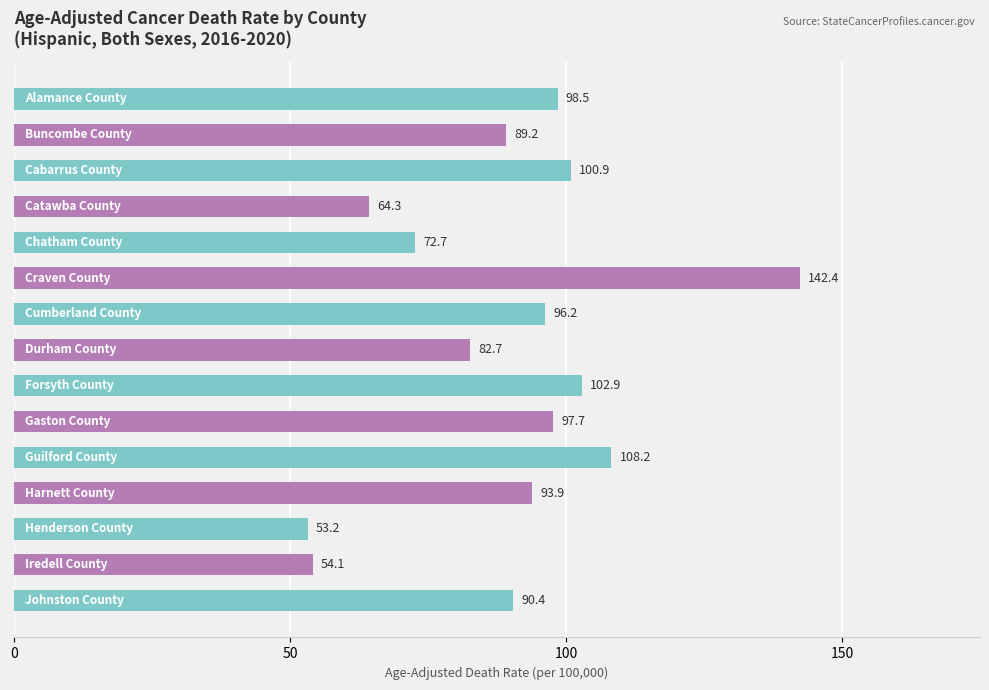

What is the smallest value displayed?

53.2